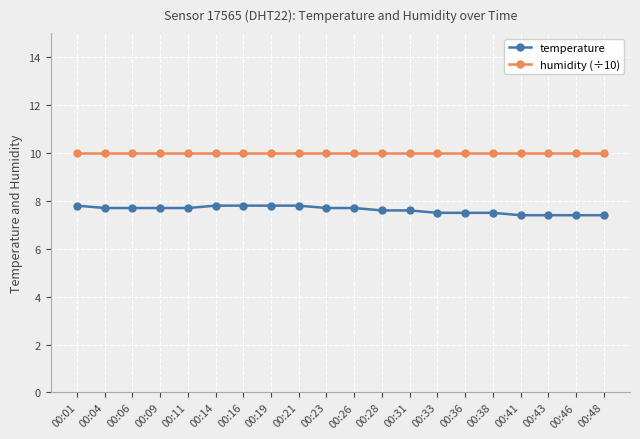

What is the difference between the maximum and minimum values in the temperature series?

0.4